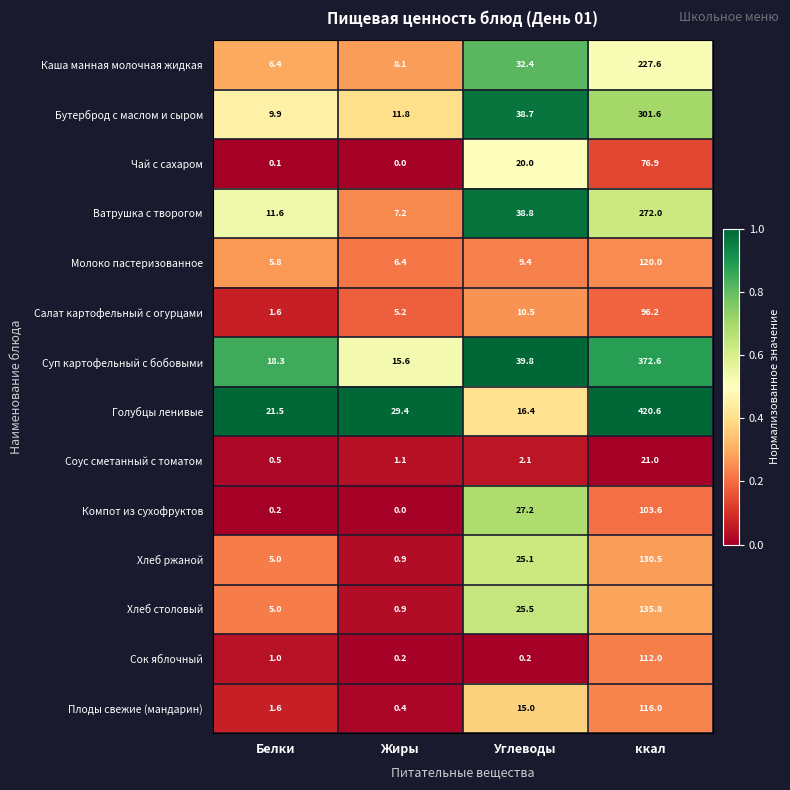

Which label corresponds to the smallest value in the chart?

Жиры